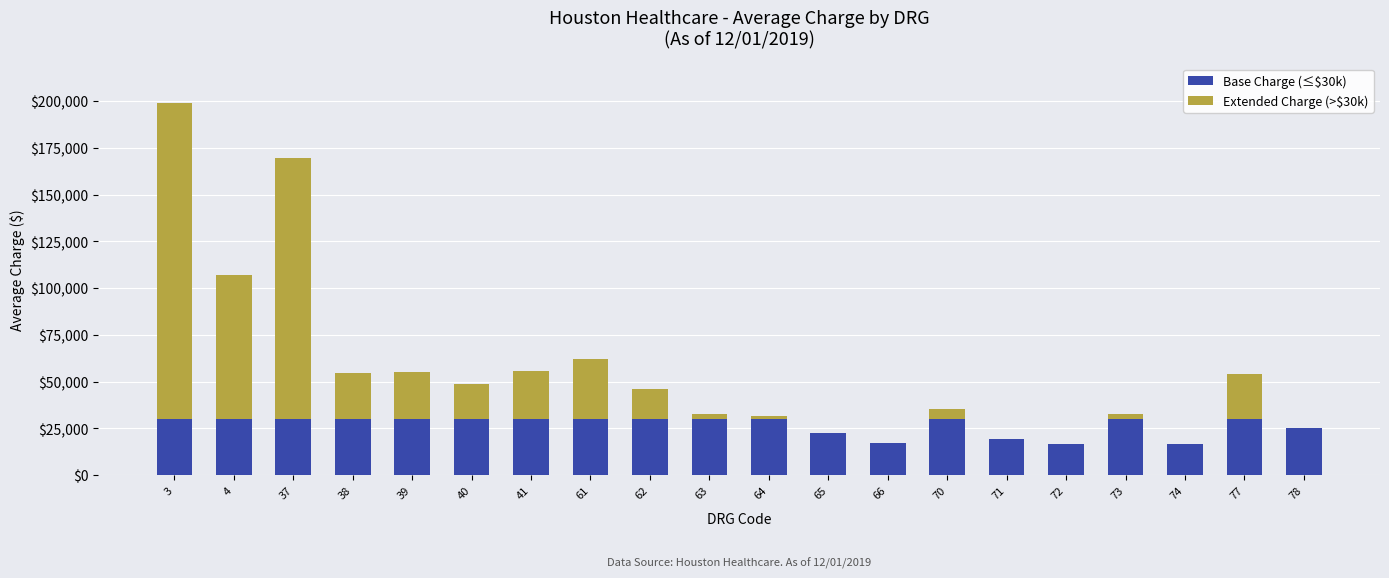

What is the maximum value for Base Charge (≤$30k)?

30000.0